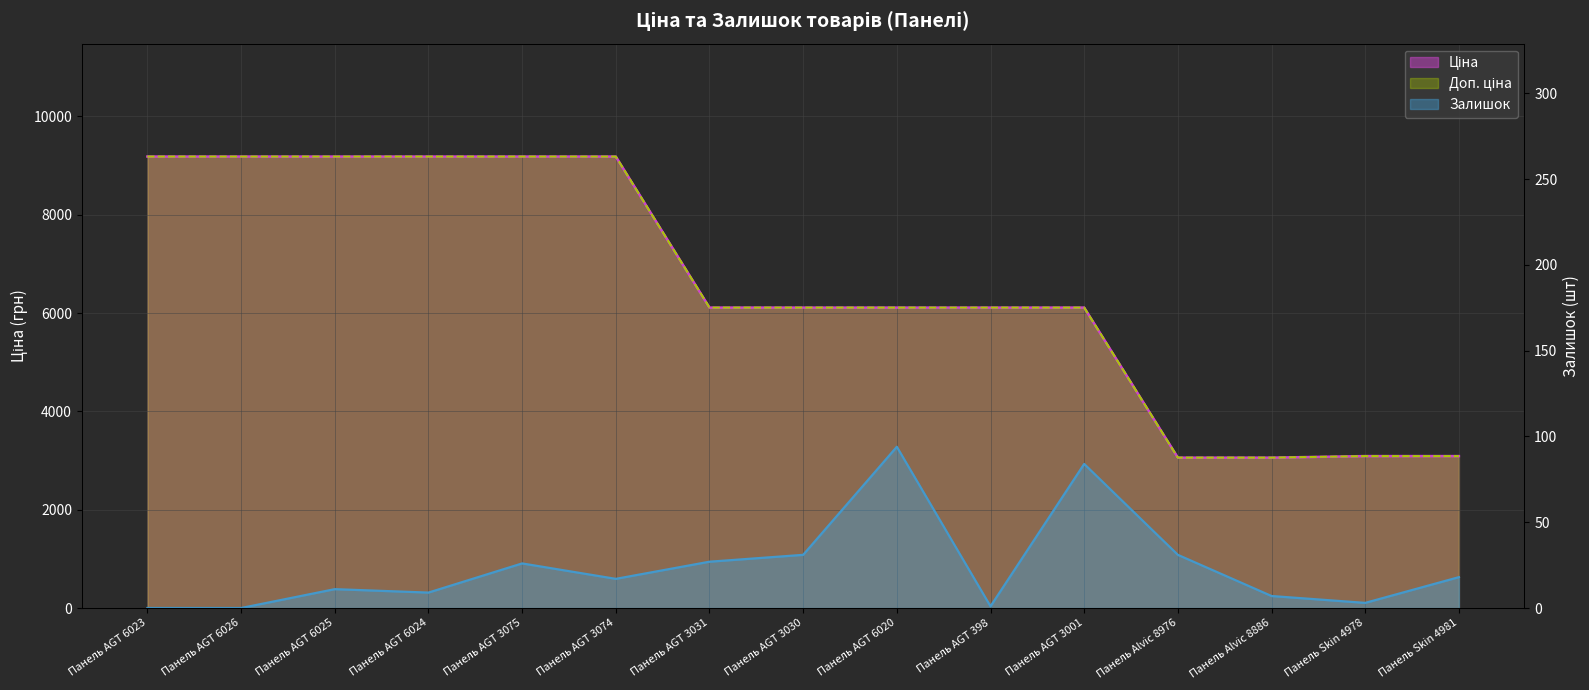

How many lines are shown in the chart?

3